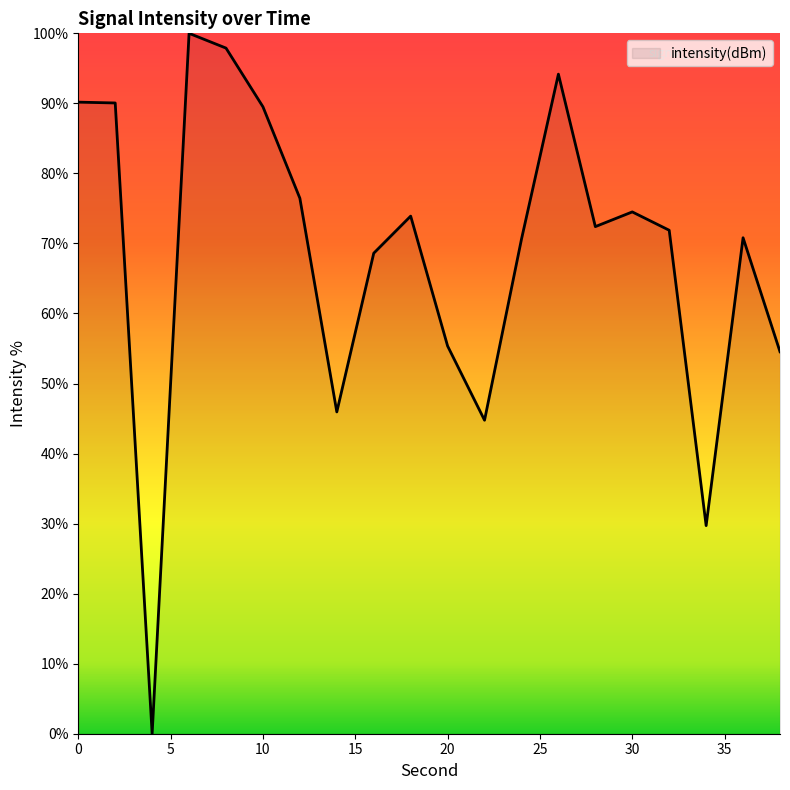

What is the difference between the maximum and minimum values?

100.0